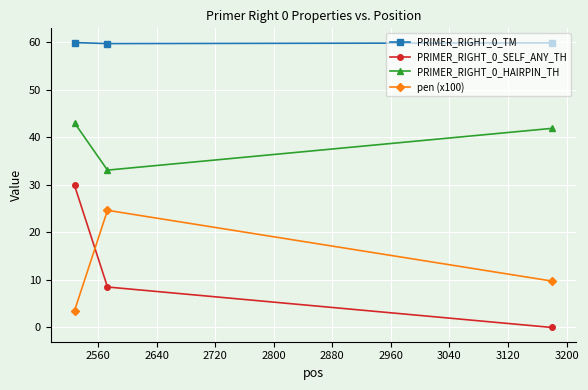

Which series has the largest total across all categories?

PRIMER_RIGHT_0_TM